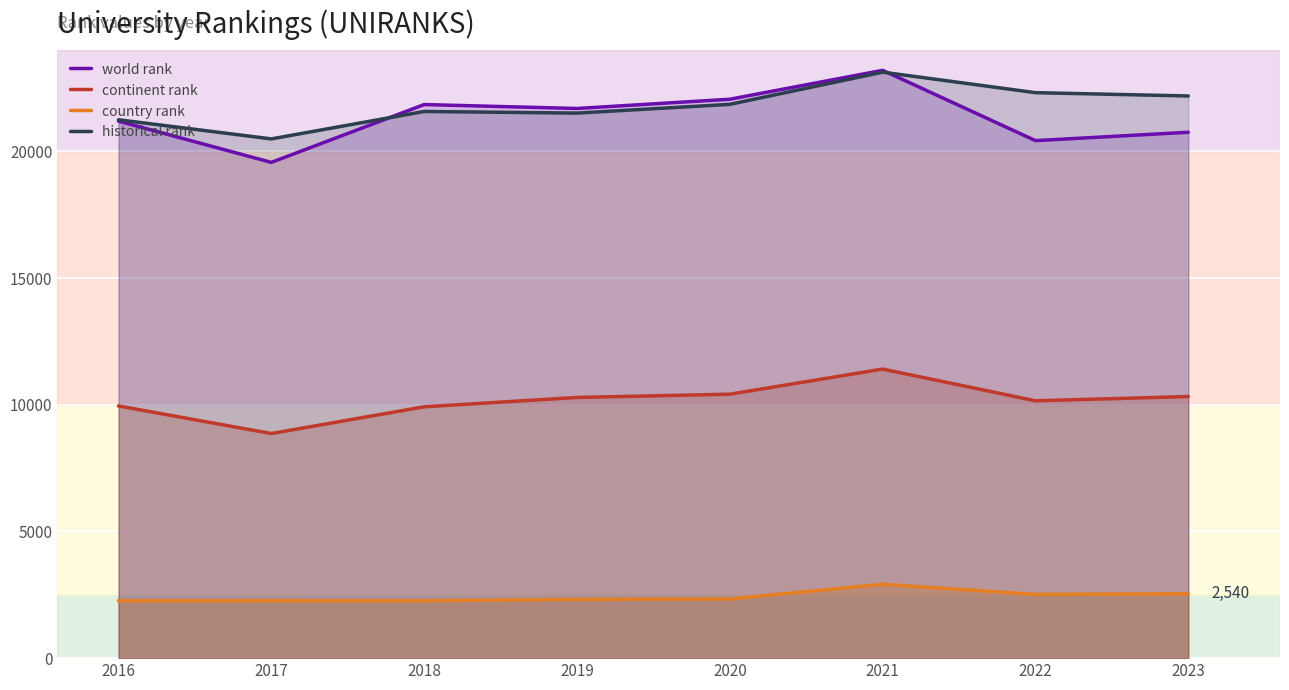

Where does the continent rank series first go above 10291?

2020